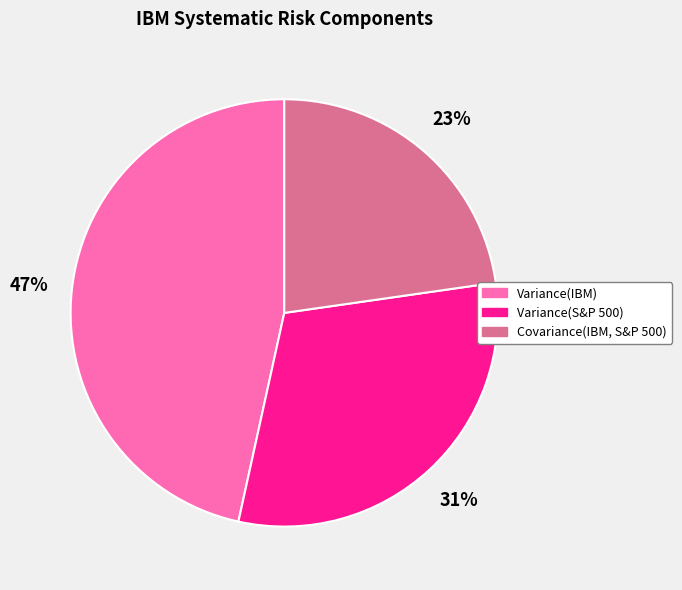

Is the sum of Variance(IBM) and Variance(S&P 500) greater than half?

Yes